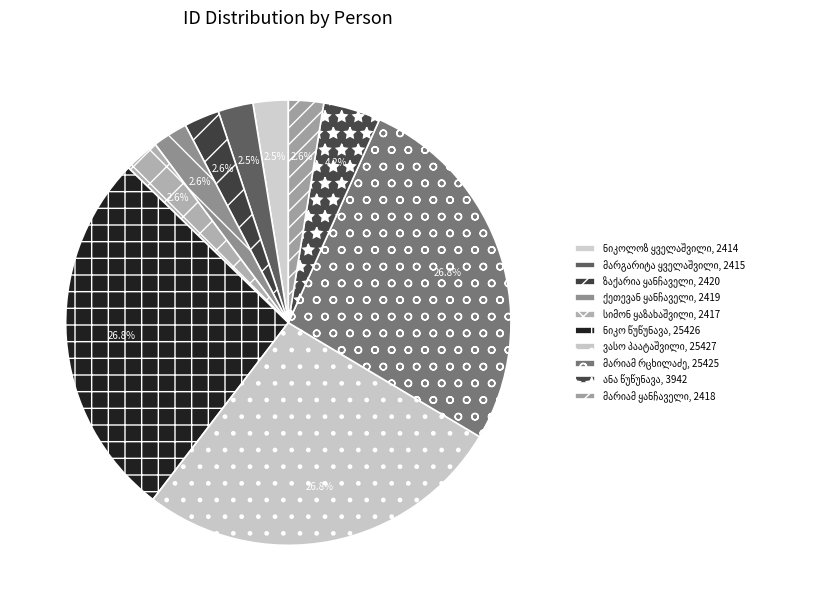

What percentage is the მარიამ რცხილაძე slice, to the nearest percent?

27%